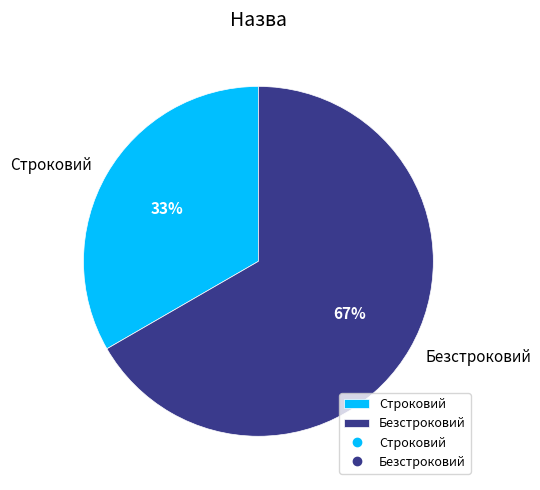

Combined, do Безстроковий and Строковий account for over 50%?

Yes